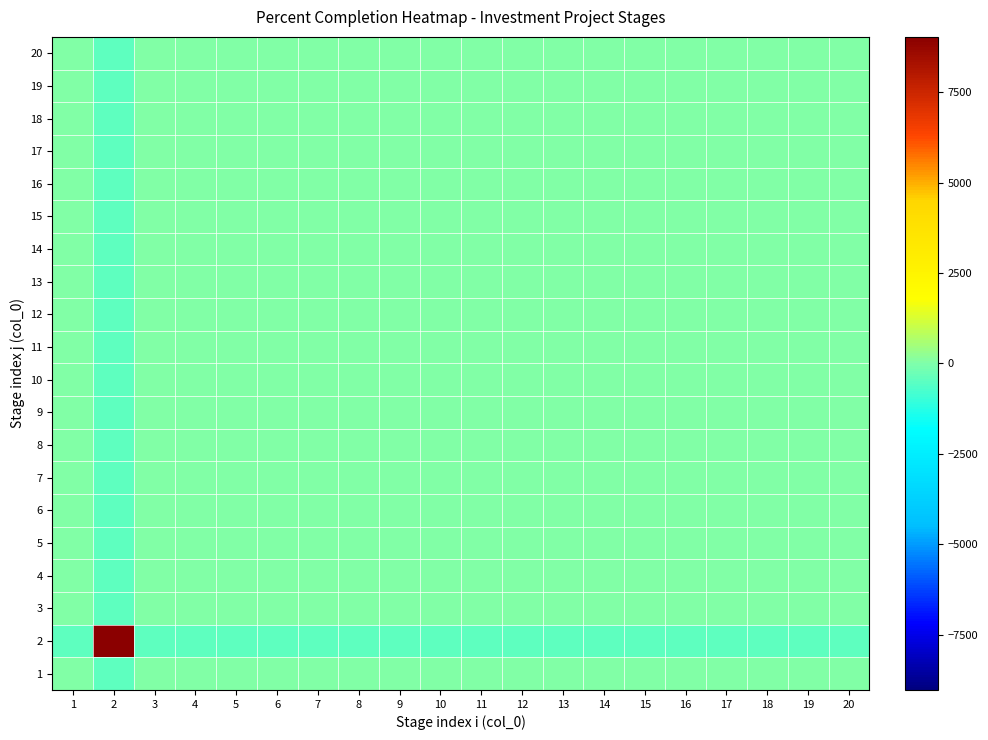

Which category has the lowest value across all series?

2